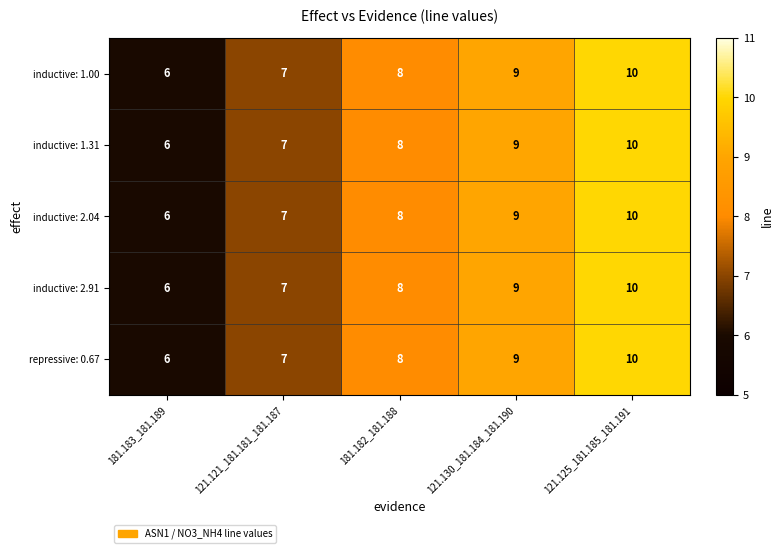

Which label corresponds to the smallest value in the chart?

181.183_181.189